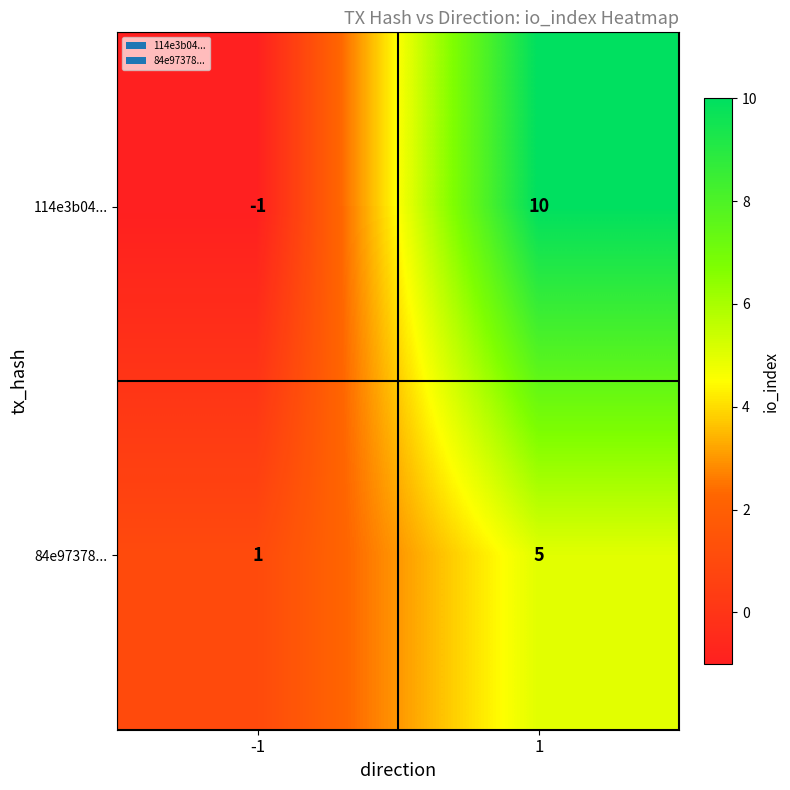

Which series changed the most between -1 and 1?

114e3b04...